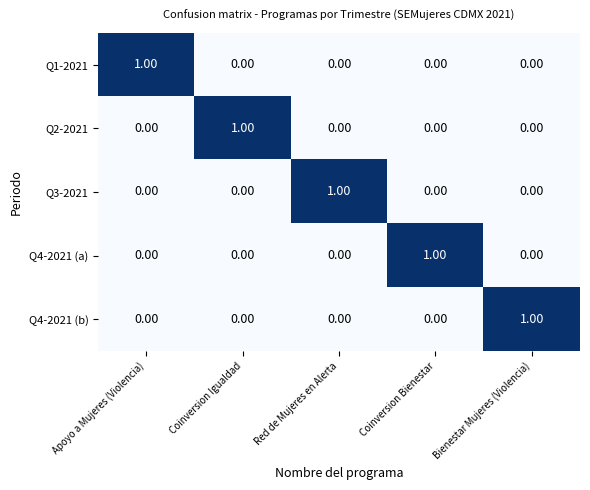

At how many categories does at least one series exceed 0?

5